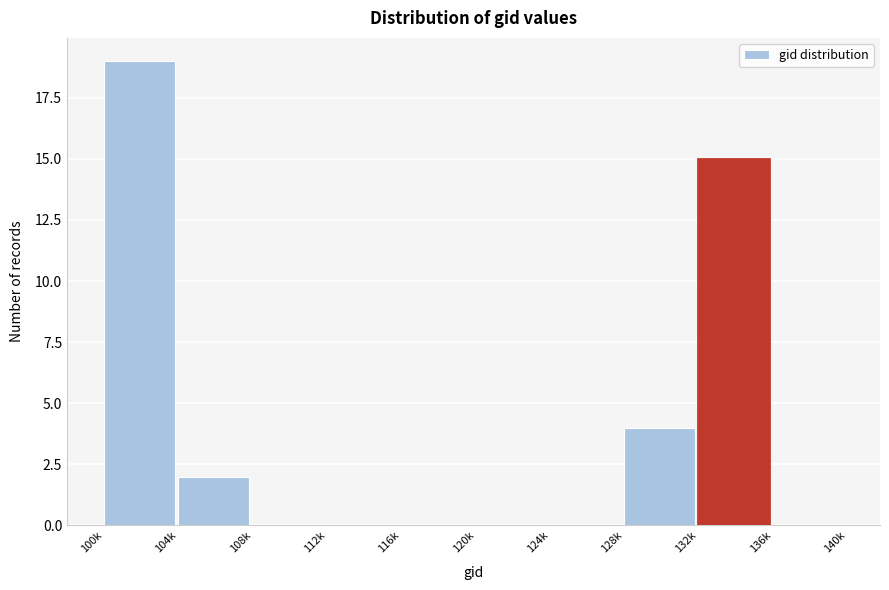

Reading right to left, what are all the values shown in this chart?

136k=0	132k=15	128k=4	124k=0	120k=0	116k=0	112k=0	108k=0	104k=2	100k=19